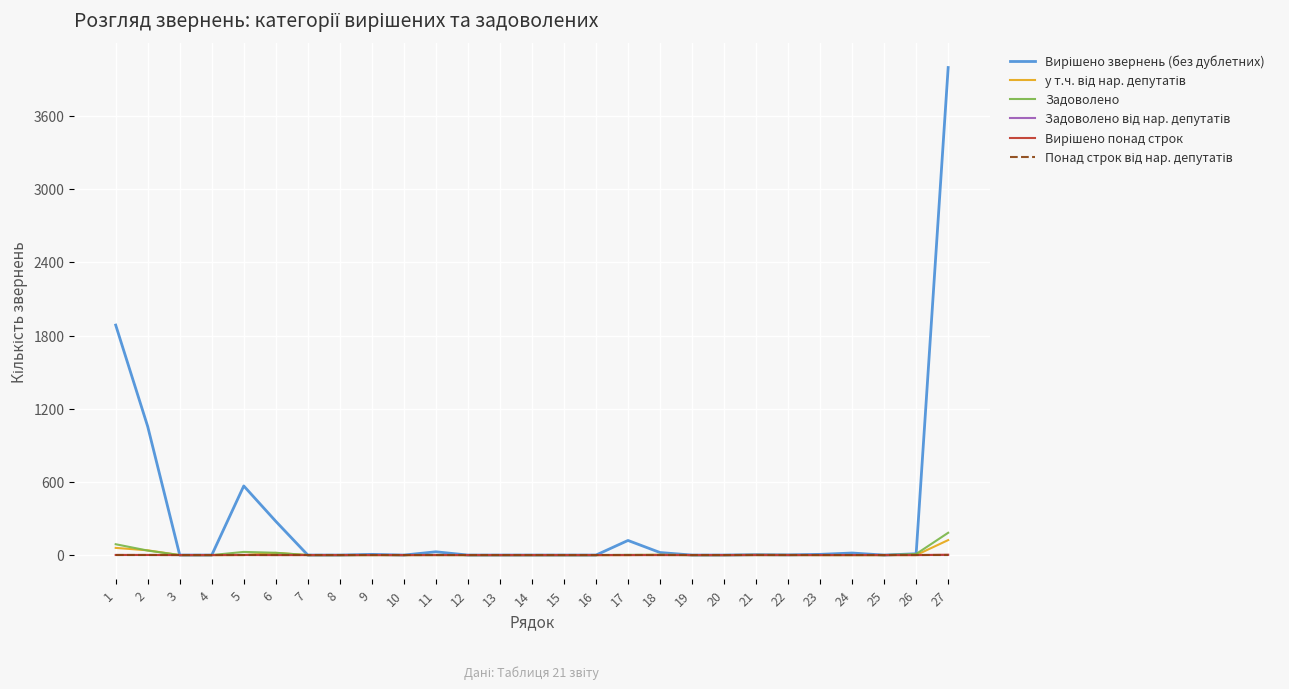

Does the chart have visible grid lines?

Yes